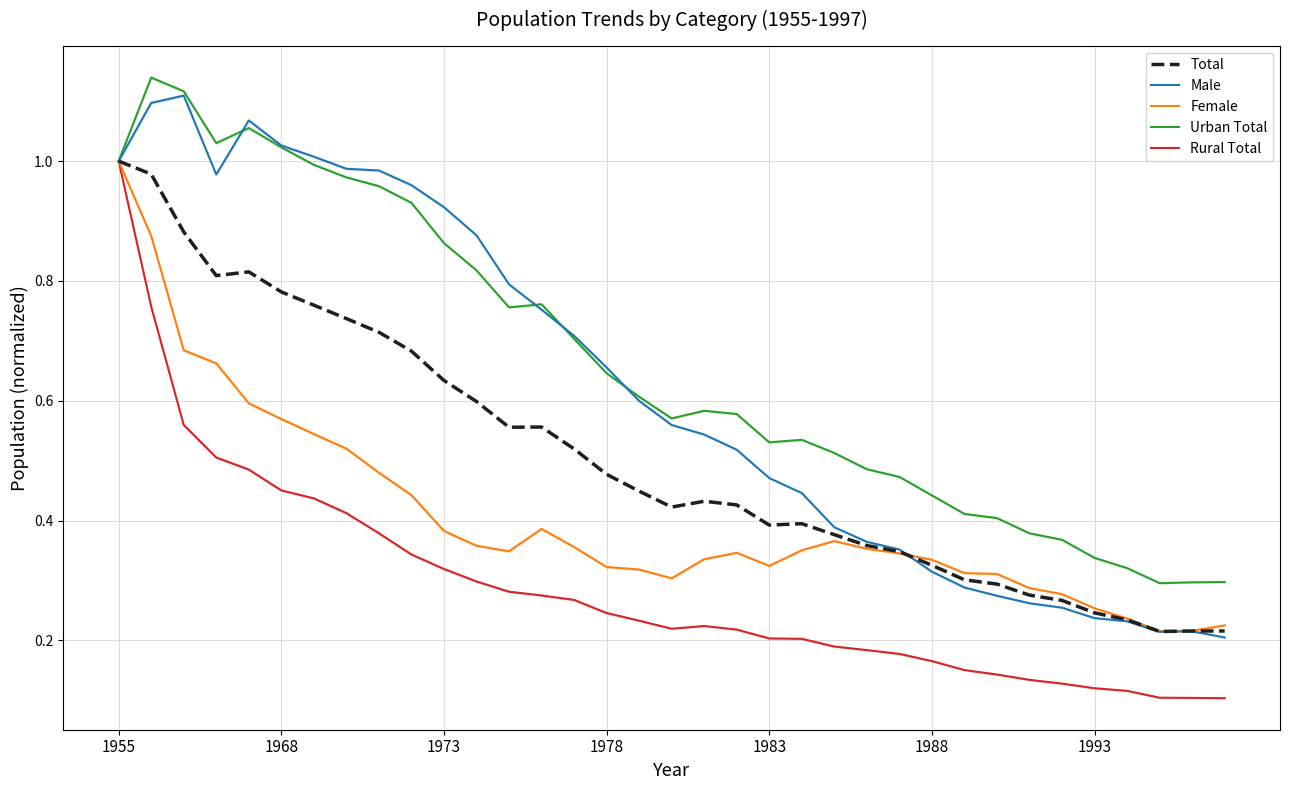

At how many categories does at least one series exceed 0?

35